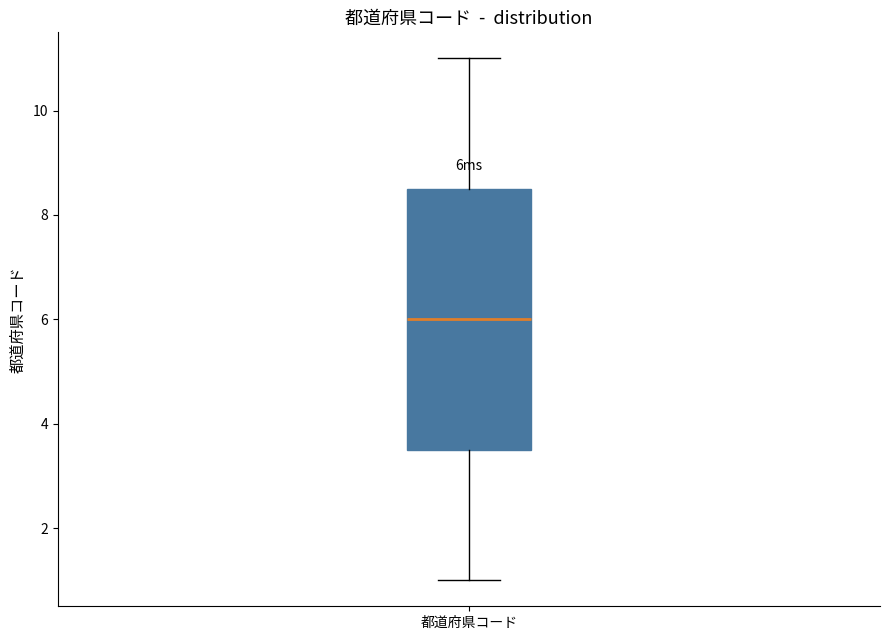

Where does the lower whisker of the box for 都道府県コード end on the y-axis? The values are not printed on the chart, so give them approximately, as read against the axis.

1.0